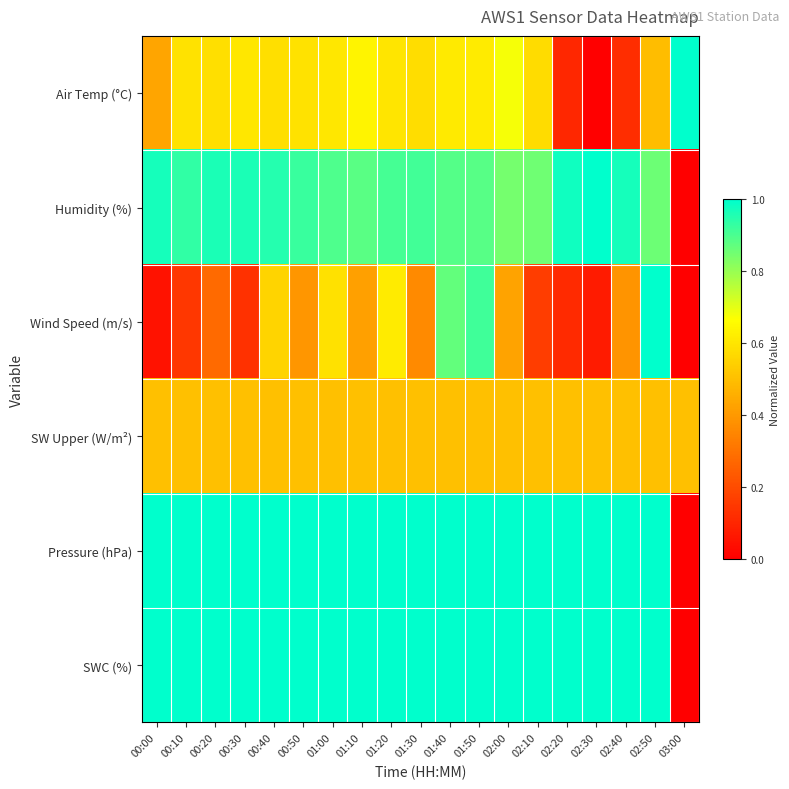

Which label corresponds to the smallest value in the chart?

02:30